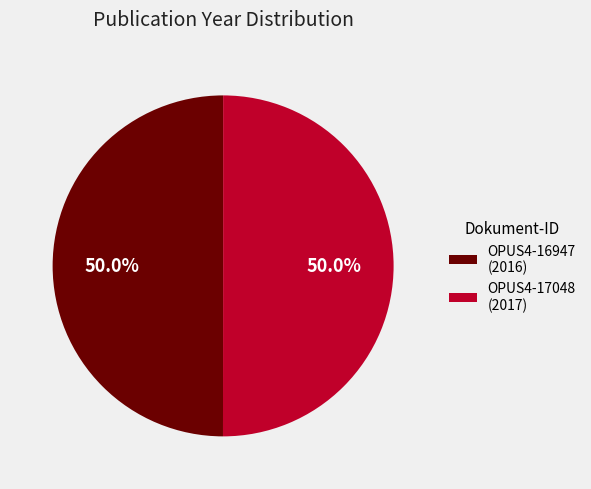

What is the total percentage of OPUS4-17048 (2017) and OPUS4-16947 (2016)?

100.0%